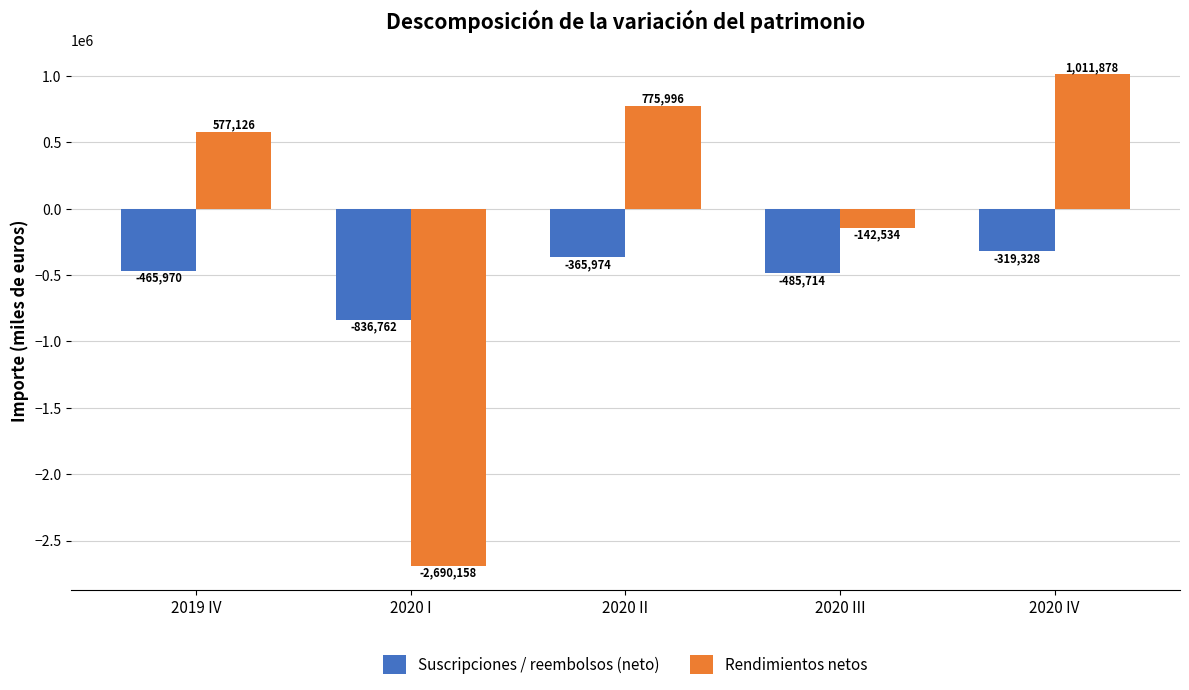

Which series changed the most between 2020 I and 2020 IV?

Rendimientos netos